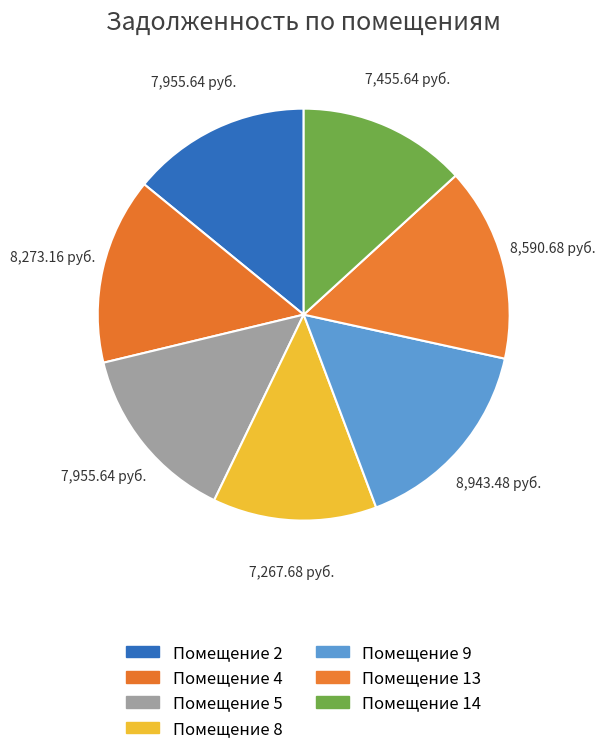

Count the number of slices in the pie.

7